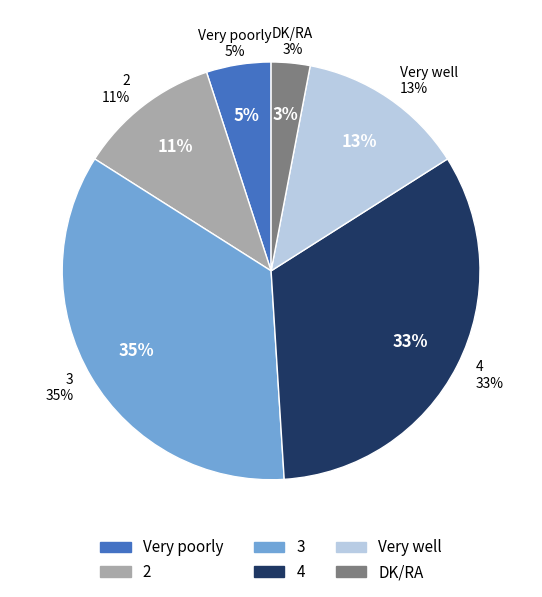

To the nearest percent, what is the difference between the largest and smallest slice percentages?

32%